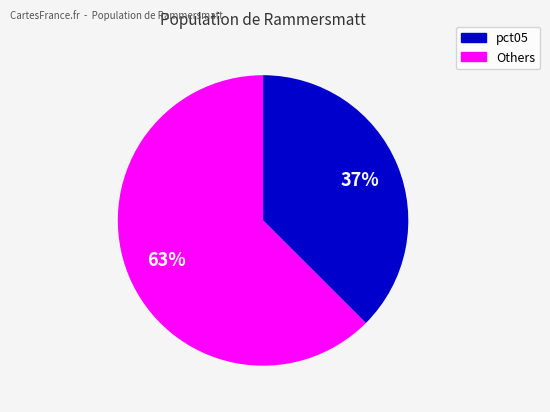

What is the ratio of the value at pct05 to the value at Others?

0.6